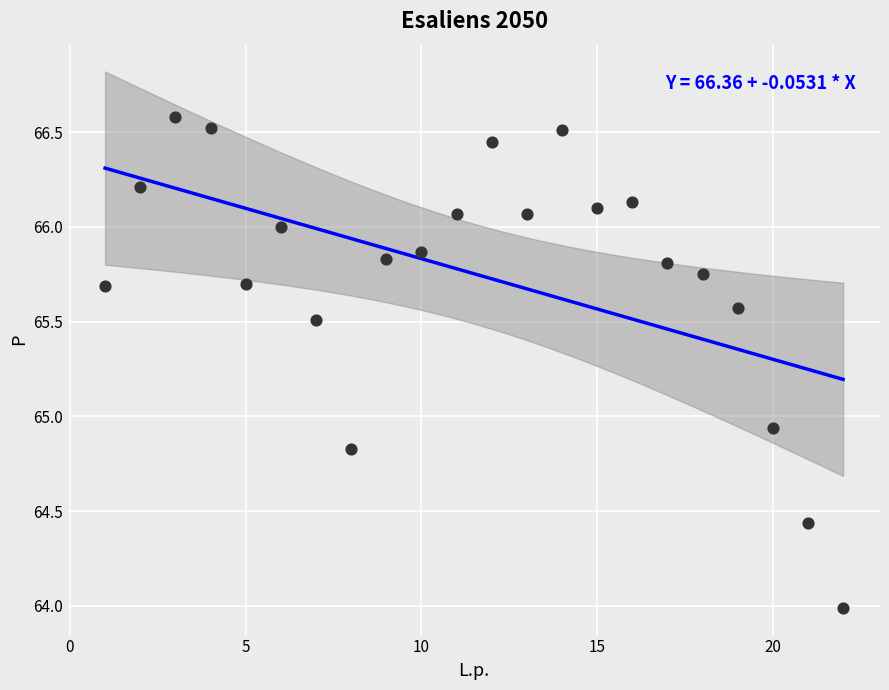

What is the range of Y values (max minus min)?

2.6